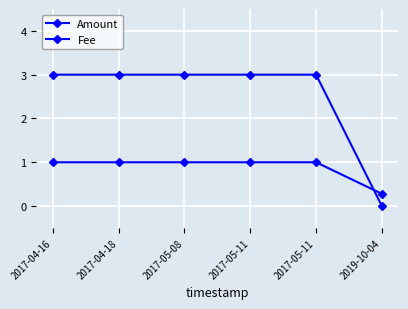

Between which two adjacent categories do Amount and Fee first intersect?

2017-05-11 and 2019-10-04